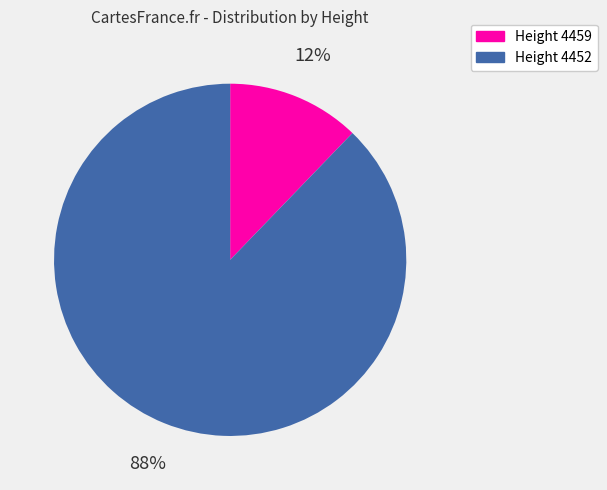

Is the sum of Height 4452 and Height 4459 greater than half?

Yes